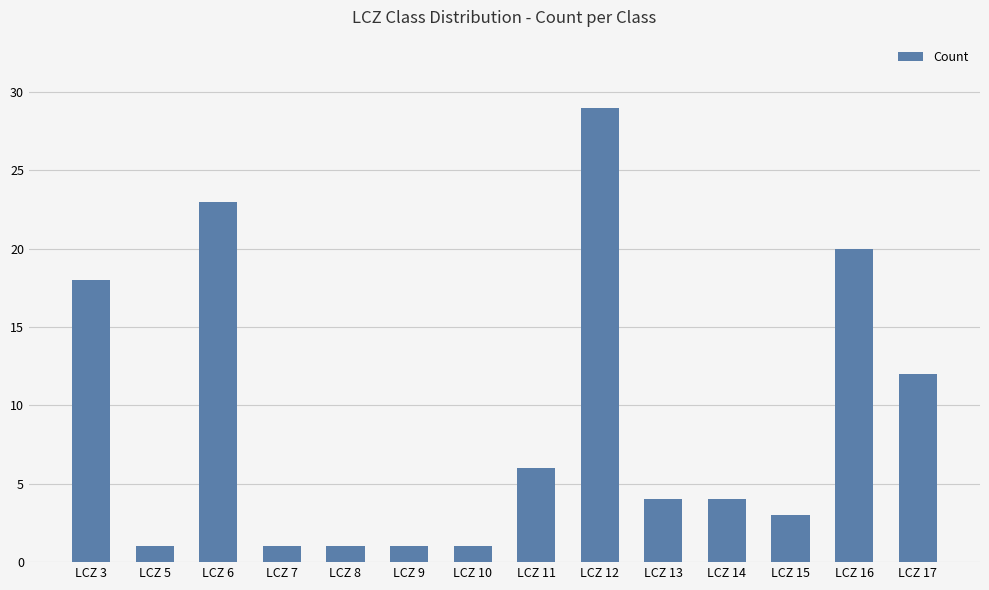

How many categories are shown in the chart?

14